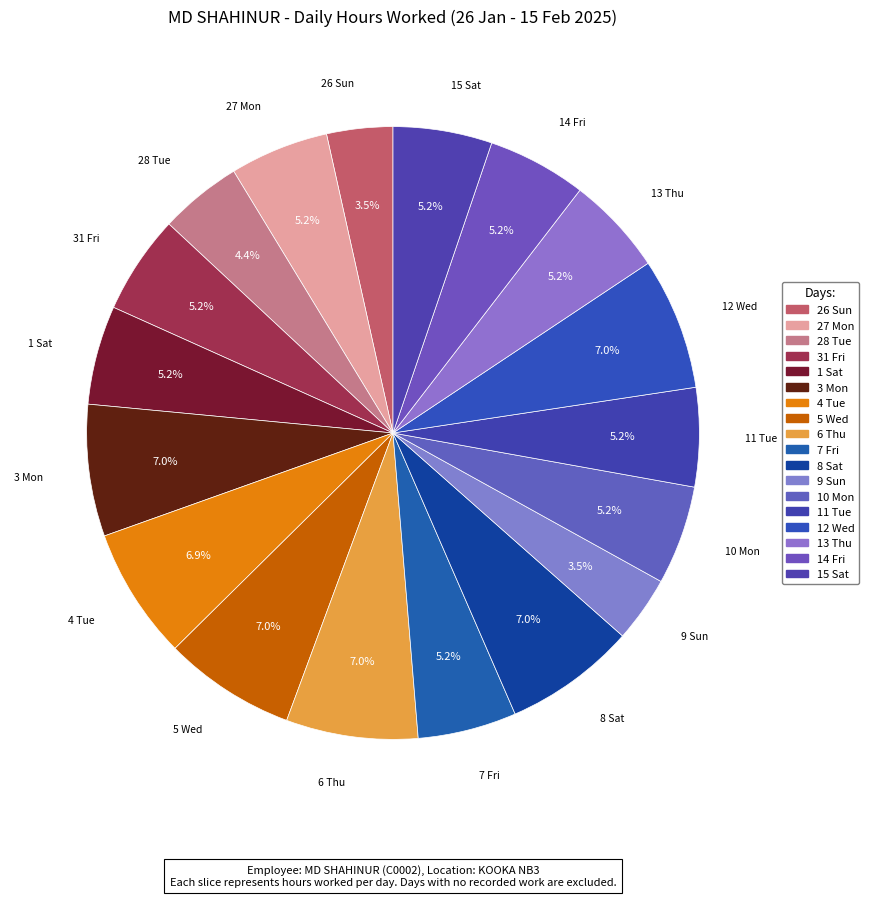

Count the number of slices in the pie.

18